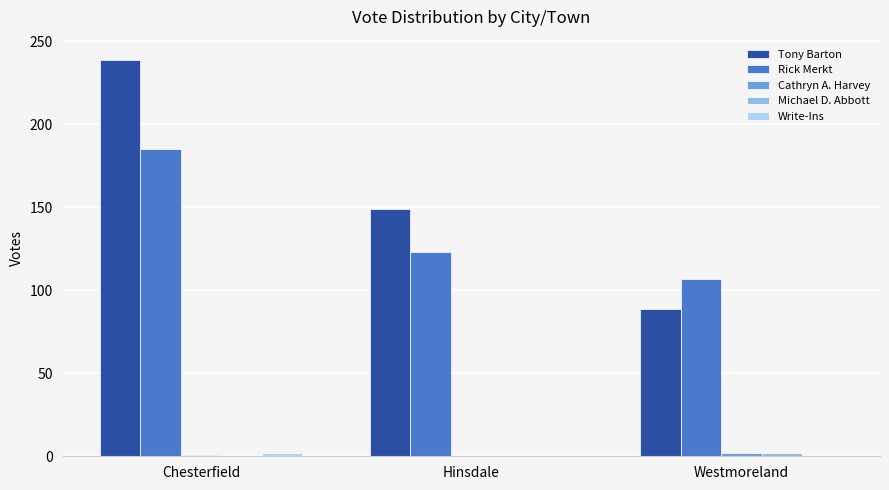

Which label corresponds to the largest value in the chart?

Chesterfield